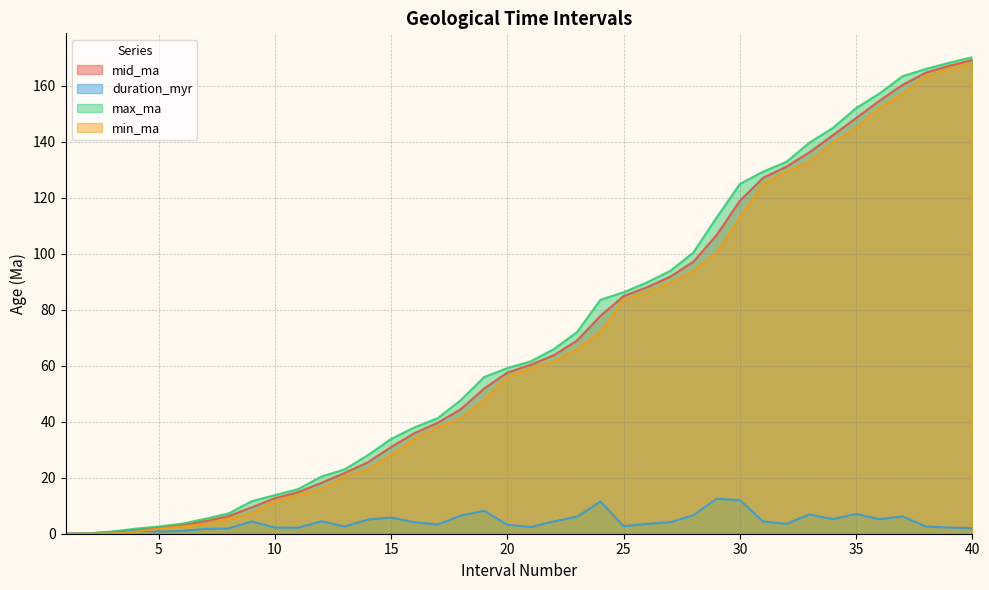

Reading right to left, list all the values displayed in this chart.

mid_ma: 40=169.3	39=167.2	38=164.8	37=160.4	36=154.7	35=148.6	34=142.4	33=136.3	32=131.2	31=127.2	30=119.0	29=106.8	28=97.2	27=91.8	26=88.0	25=85.0	24=77.8	23=69.0	22=63.8	21=60.4	20=57.6	19=51.9	18=44.5	17=39.6	16=36.0	15=31.0	14=25.6	13=21.7	12=18.2	11=14.9	10=12.7	9=9.4	8=6.3	7=4.5	6=3.1	5=2.2	4=1.3	3=0.5	2=0.1	1=0.0
duration_myr: 40=2.0	39=2.2	38=2.6	37=6.2	36=5.2	35=7.1	34=5.2	33=6.9	32=3.5	31=4.4	30=12.0	29=12.5	28=6.6	27=4.1	26=3.5	25=2.7	24=11.5	23=6.1	22=4.4	21=2.4	20=3.2	19=8.2	18=6.5	17=3.3	16=4.1	15=5.8	14=5.1	13=2.6	12=4.5	11=2.1	10=2.2	9=4.4	8=1.9	7=1.7	6=1.0	5=0.8	4=1.0	3=0.7	2=0.1	1=0.0
max_ma: 40=170.3	39=168.3	38=166.1	37=163.5	36=157.3	35=152.1	34=145.0	33=139.8	32=132.9	31=129.4	30=125.0	29=113.0	28=100.5	27=93.9	26=89.8	25=86.3	24=83.6	23=72.1	22=66.0	21=61.6	20=59.2	19=56.0	18=47.8	17=41.3	16=38.0	15=33.9	14=28.1	13=23.0	12=20.4	11=16.0	10=13.8	9=11.6	8=7.2	7=5.3	6=3.6	5=2.6	4=1.8	3=0.8	2=0.1	1=0.0
min_ma: 40=168.3	39=166.1	38=163.5	37=157.3	36=152.1	35=145.0	34=139.8	33=132.9	32=129.4	31=125.0	30=113.0	29=100.5	28=93.9	27=89.8	26=86.3	25=83.6	24=72.1	23=66.0	22=61.6	21=59.2	20=56.0	19=47.8	18=41.3	17=38.0	16=33.9	15=28.1	14=23.0	13=20.4	12=16.0	11=13.8	10=11.6	9=7.2	8=5.3	7=3.6	6=2.6	5=1.8	4=0.8	3=0.1	2=0.0	1=0.0